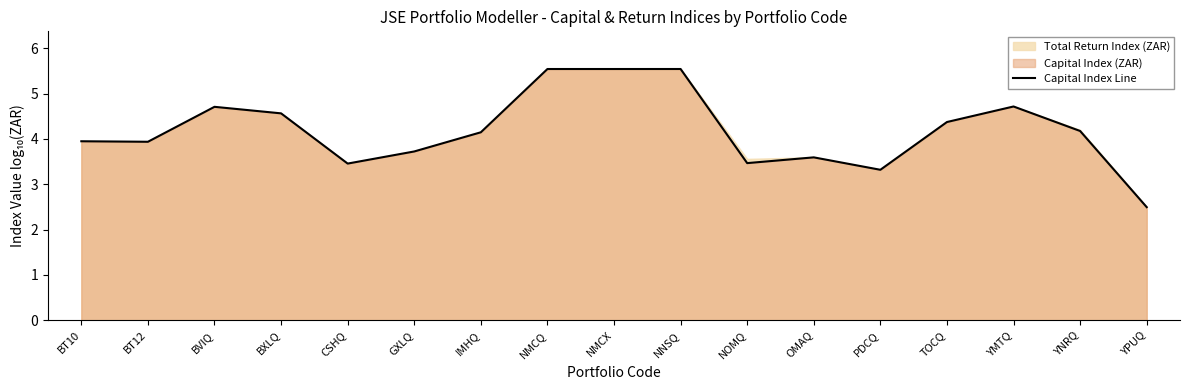

How many interior local valleys (lower than both neighbors) does the data have?

4